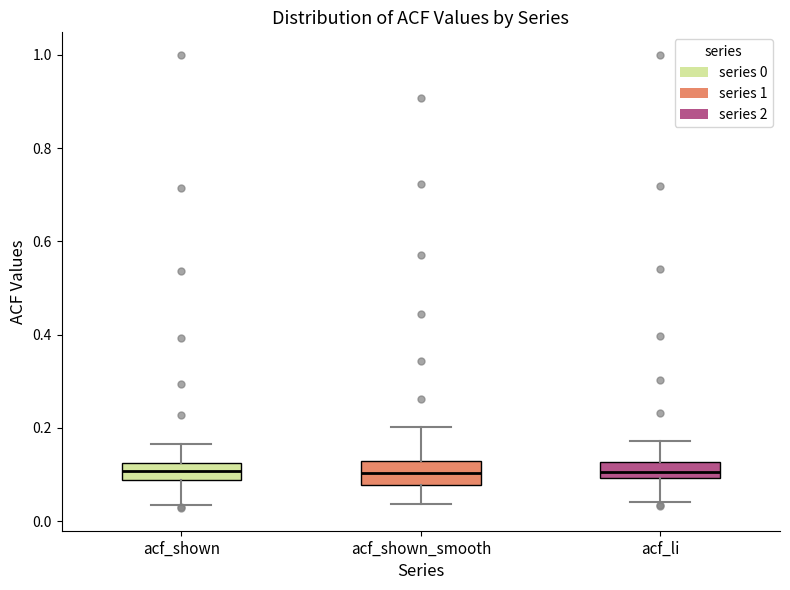

Where is the lower edge of the box for acf_li on the y-axis? The values are not printed on the chart, so give them approximately, as read against the axis.

0.10